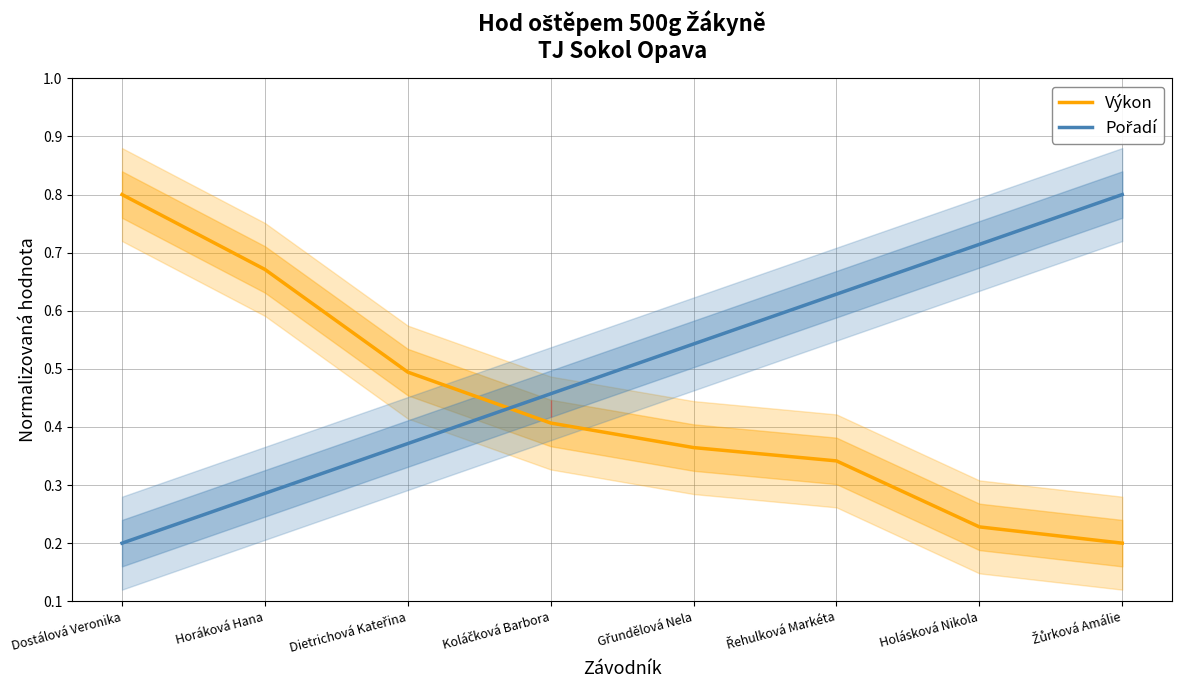

What is the label of the 5th point from the right?

Koláčková Barbora